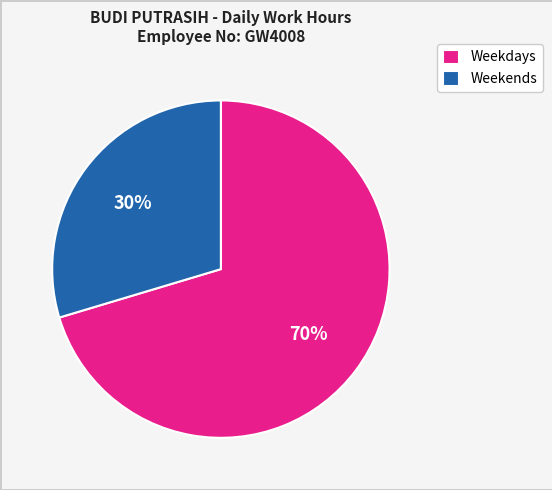

To the nearest percent, what is the average slice percentage?

50%